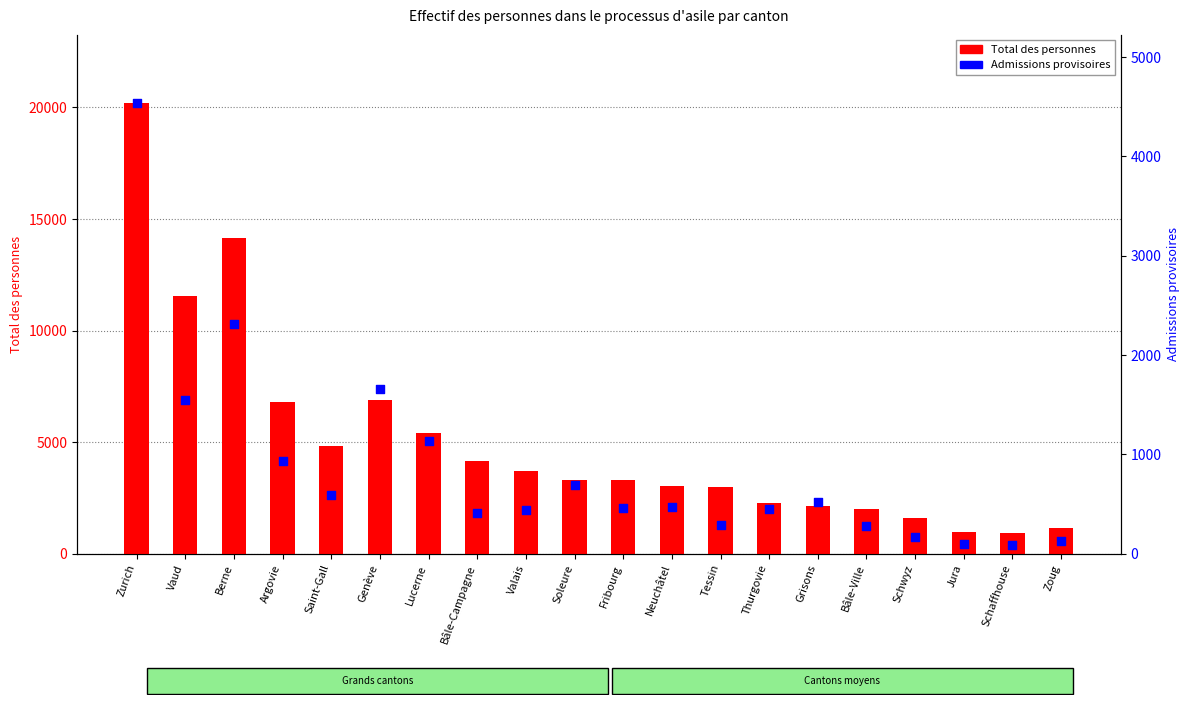

At which category is the sum across all series the highest?

Zurich